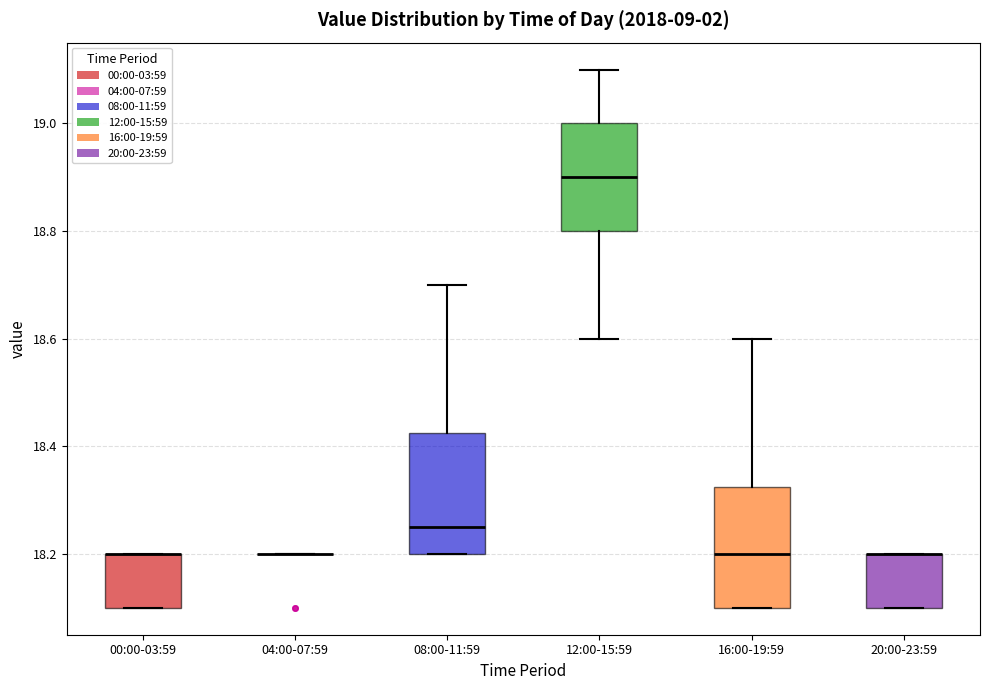

Where is the upper edge of the box for 16:00-19:59 on the y-axis? The values are not printed on the chart, so give them approximately, as read against the axis.

18.32